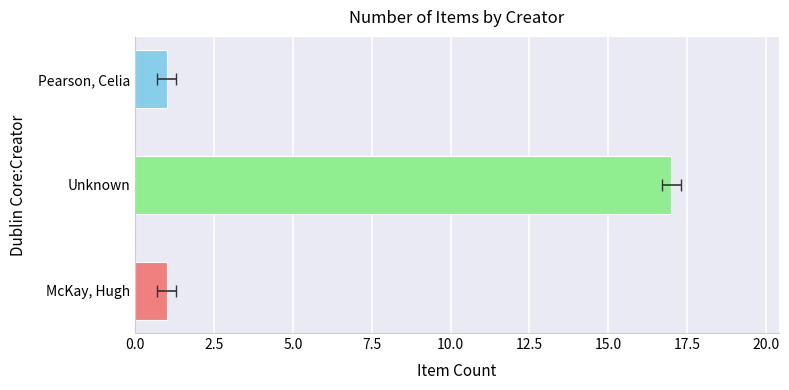

What is the difference between the maximum and second lowest values?

16